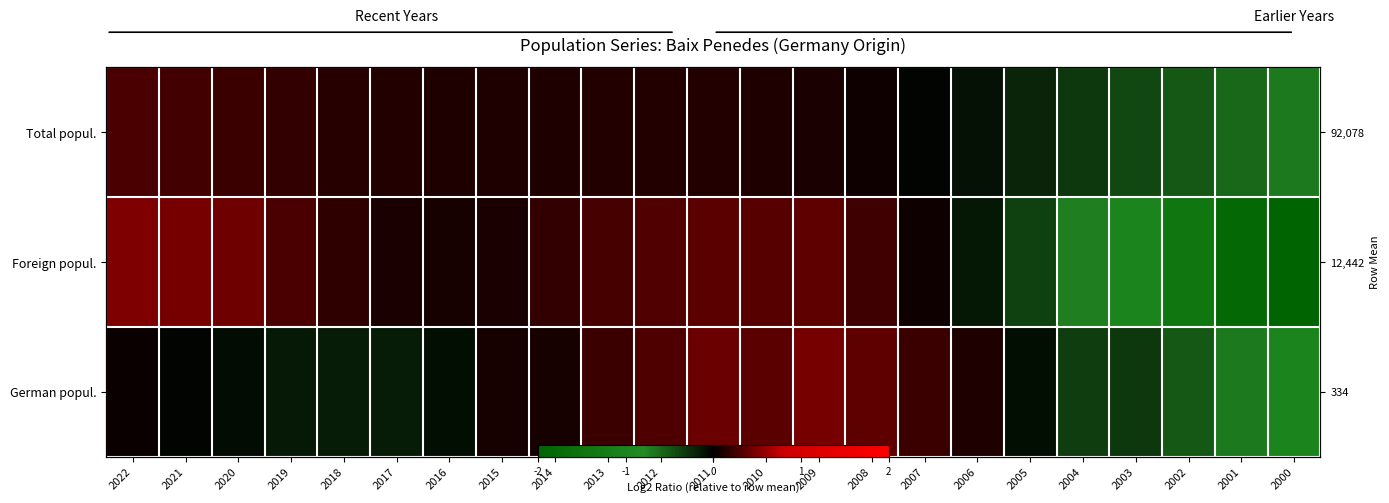

What is the minimum value shown in the chart?

-2.0